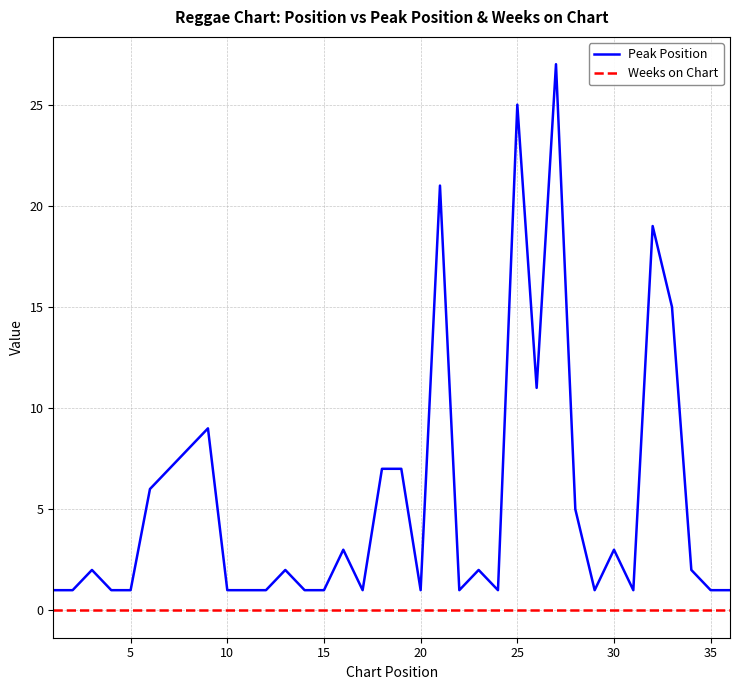

Which series has the largest range (max minus min)?

Peak Position